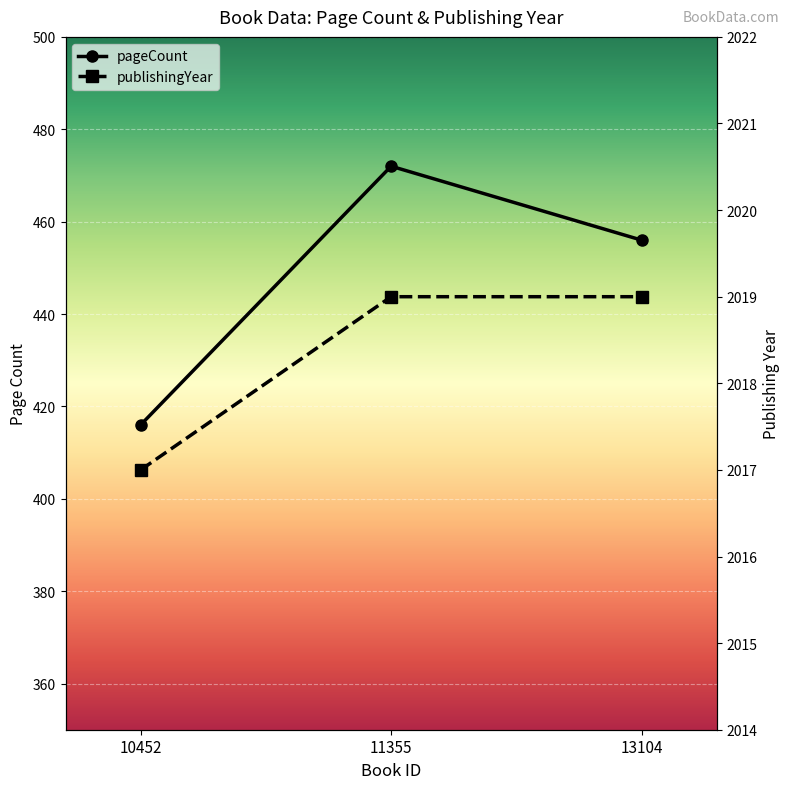

What is the highest value of the pageCount series?

472